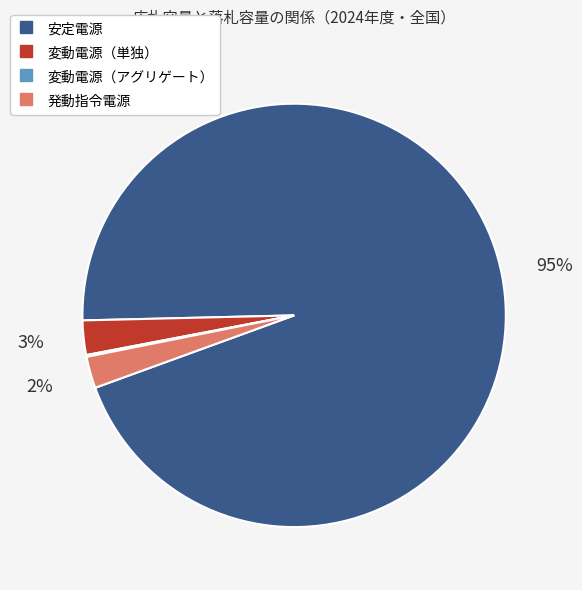

Which category accounts for the majority?

安定電源